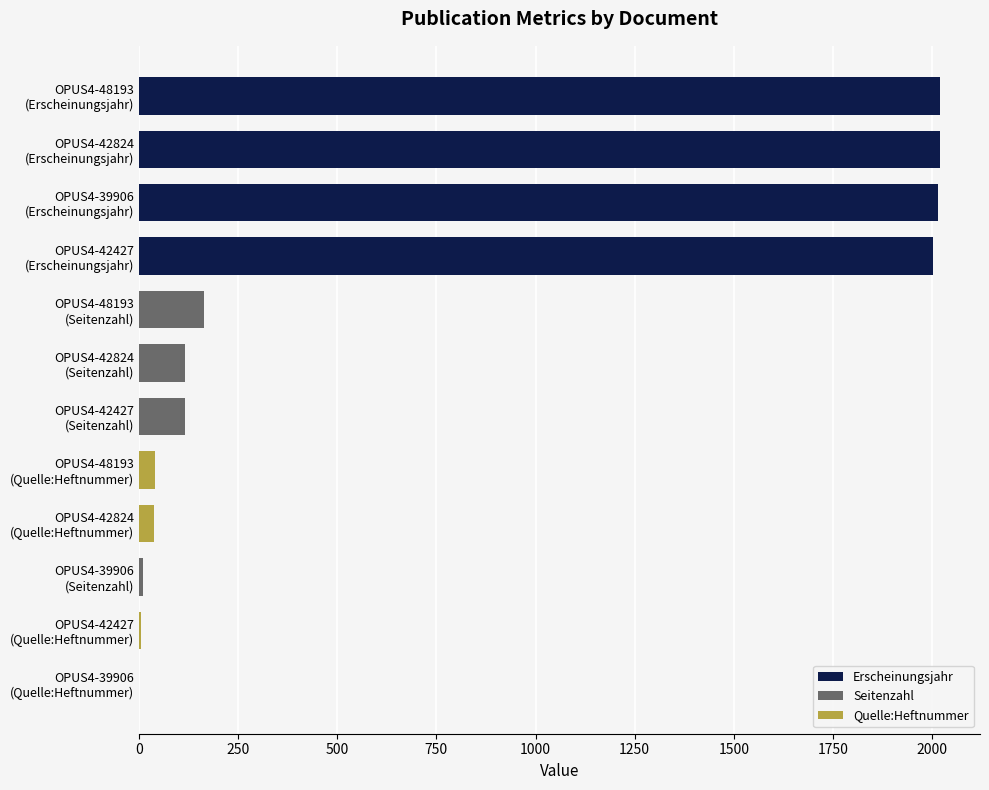

What is the sum of all values?

8546